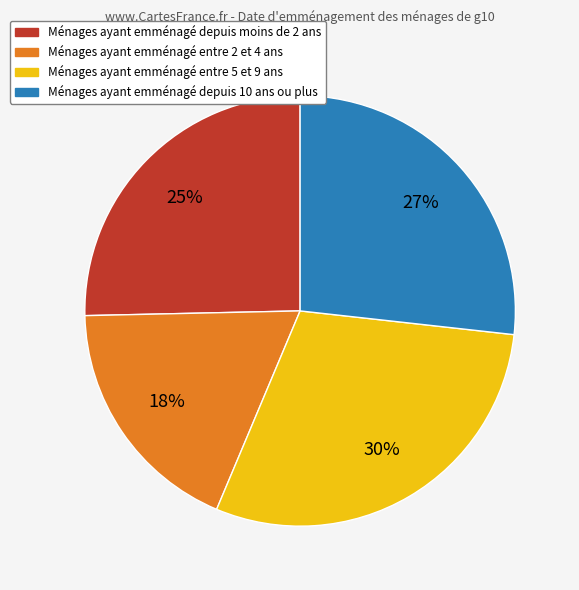

Is there any slice that represents more than half of the pie?

No